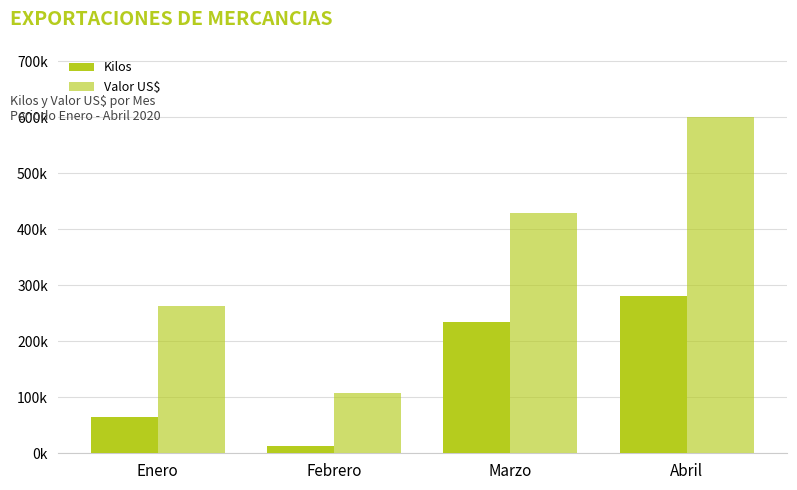

Are the bars horizontal?

No